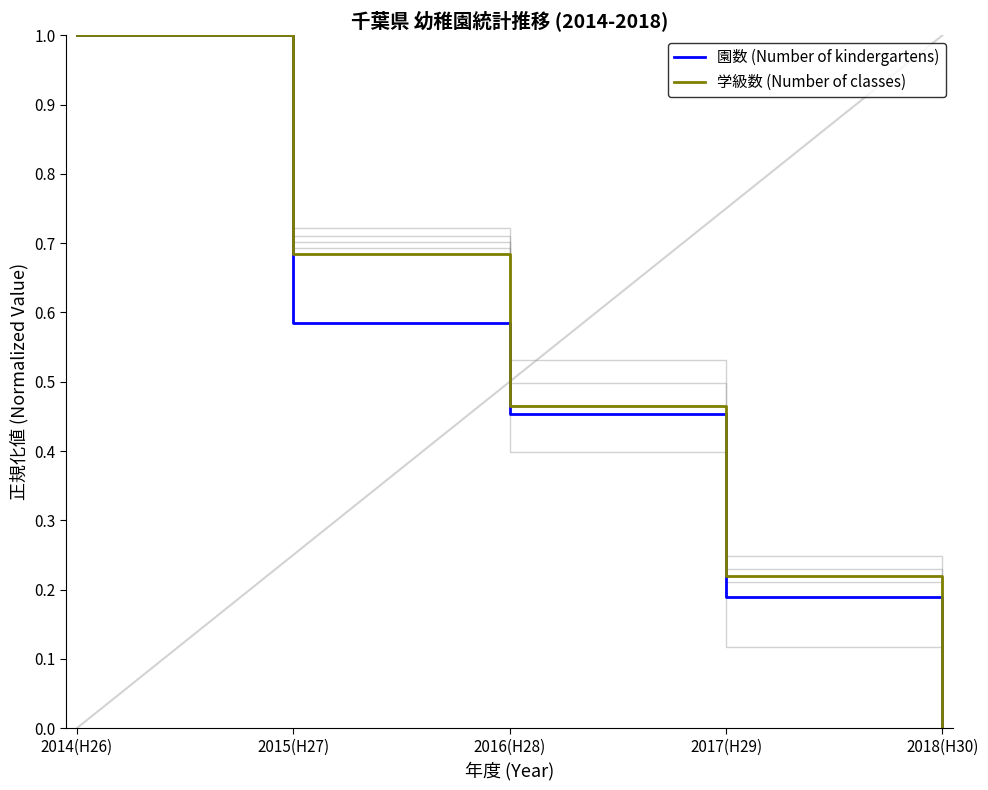

Does the chart have visible grid lines?

No